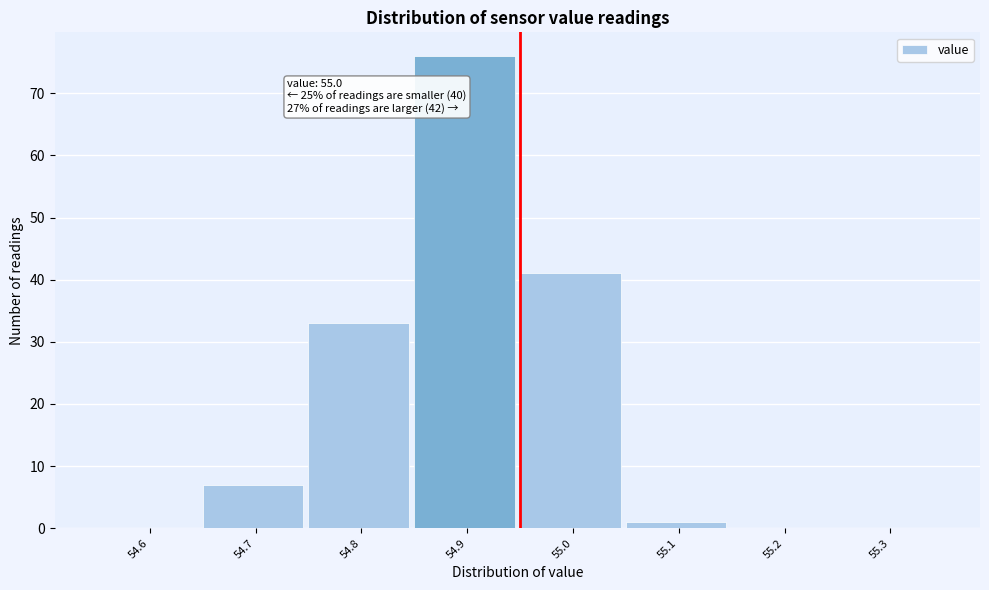

Reading right to left, what are all the values shown in this chart?

55.3=0	55.2=0	55.1=1	55.0=41	54.9=76	54.8=33	54.7=7	54.6=0